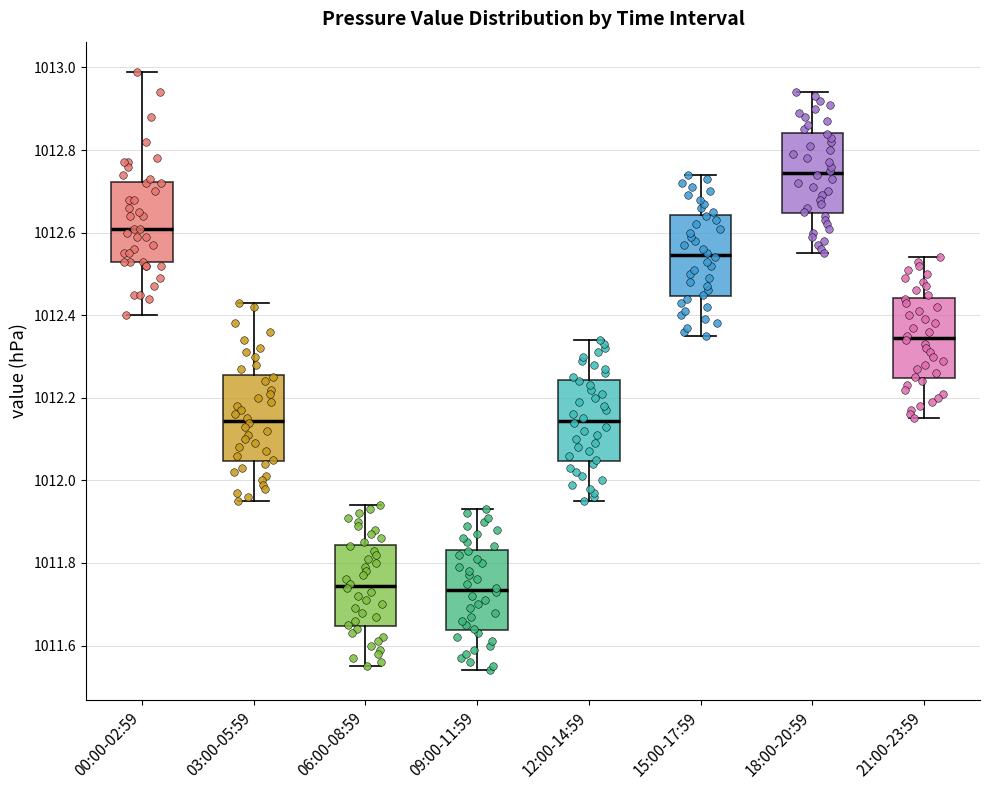

Reading left to right, transcribe this box plot: for each box, give where its median line is, the range the box spans, and where its two whiskers end, as read against the y-axis. The values are not printed on the chart, so give them approximately, as read against the axis.

00:00-02:59: median 1012.62, box 1012.54 to 1012.72, whiskers 1012.40 to 1013.00
03:00-05:59: median 1012.14, box 1012.04 to 1012.26, whiskers 1011.96 to 1012.44
06:00-08:59: median 1011.74, box 1011.64 to 1011.84, whiskers 1011.56 to 1011.94
09:00-11:59: median 1011.74, box 1011.64 to 1011.84, whiskers 1011.54 to 1011.94
12:00-14:59: median 1012.14, box 1012.04 to 1012.24, whiskers 1011.96 to 1012.34
15:00-17:59: median 1012.54, box 1012.44 to 1012.64, whiskers 1012.36 to 1012.74
18:00-20:59: median 1012.74, box 1012.64 to 1012.84, whiskers 1012.56 to 1012.94
21:00-23:59: median 1012.34, box 1012.24 to 1012.44, whiskers 1012.16 to 1012.54